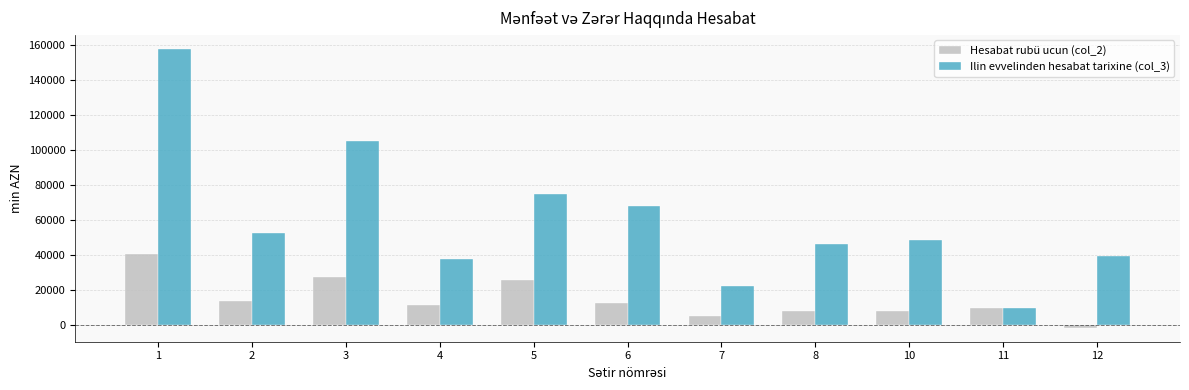

Which series has the largest total across all categories?

Ilin evvelinden hesabat tarixine (col_3)